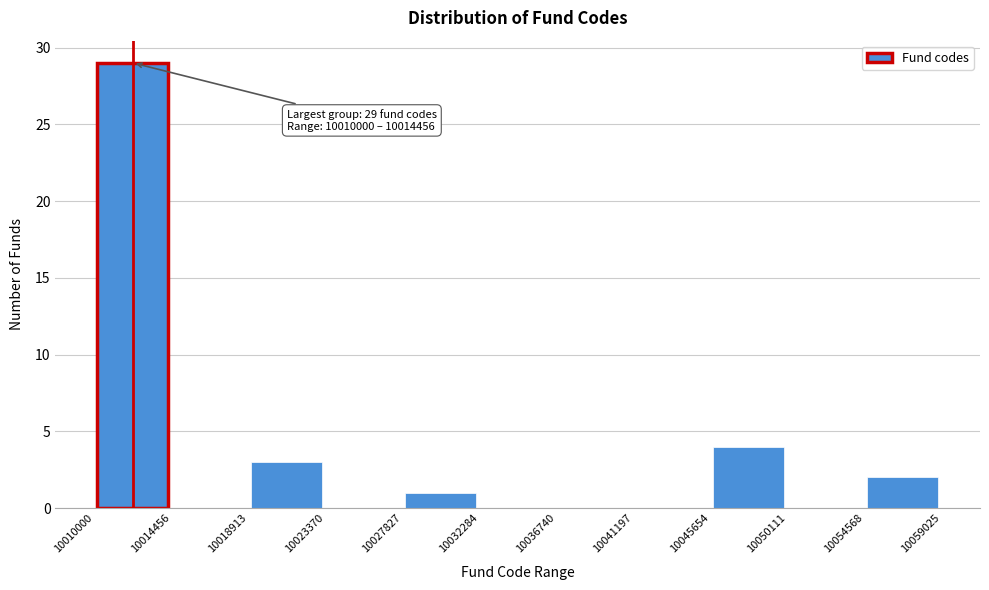

Over which range of the x-axis is the bar tallest?

10010000 to 10014456